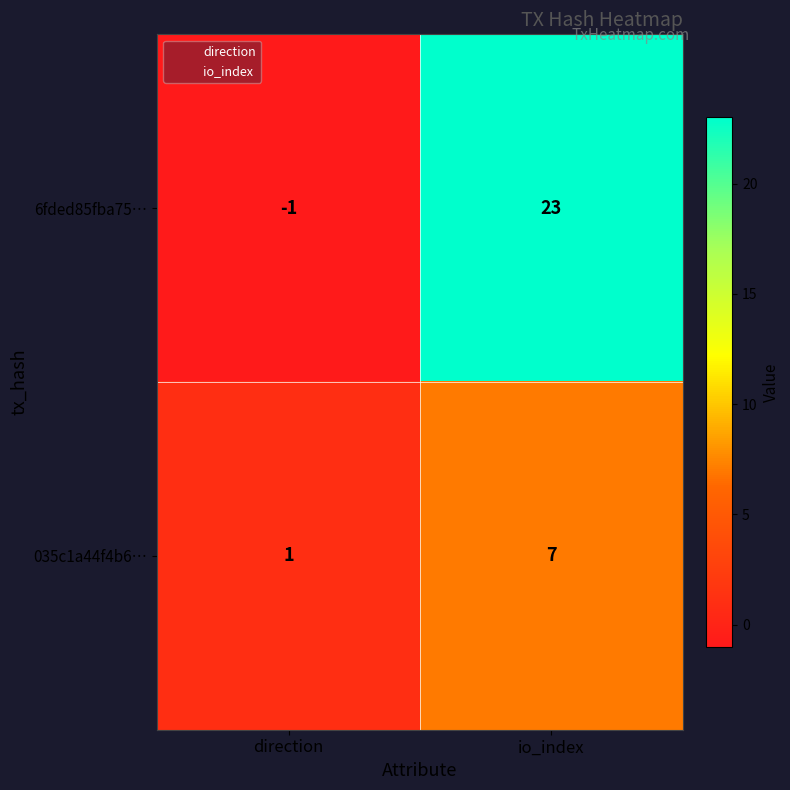

How many data points does each series have?

2